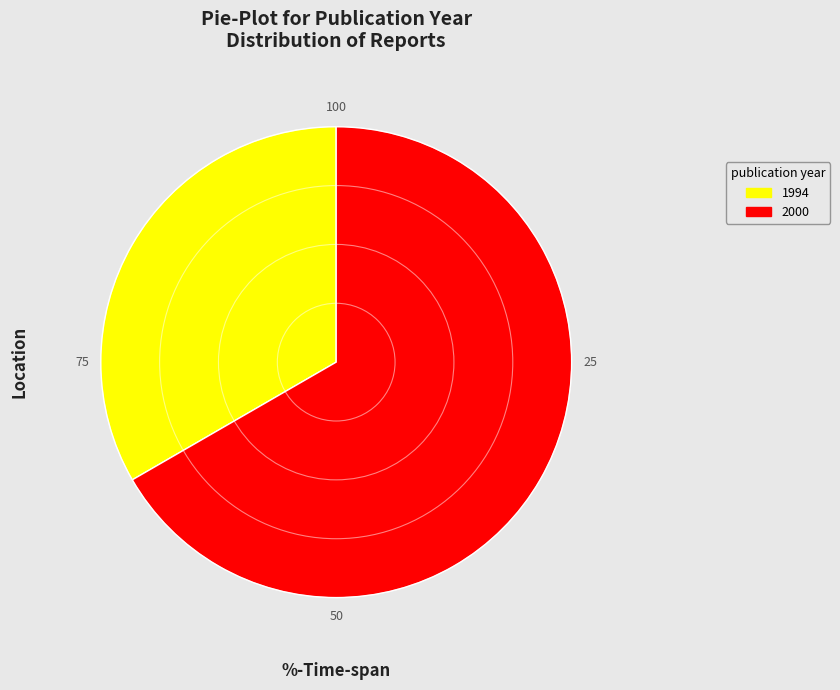

What is the smallest slice in the pie chart?

1994